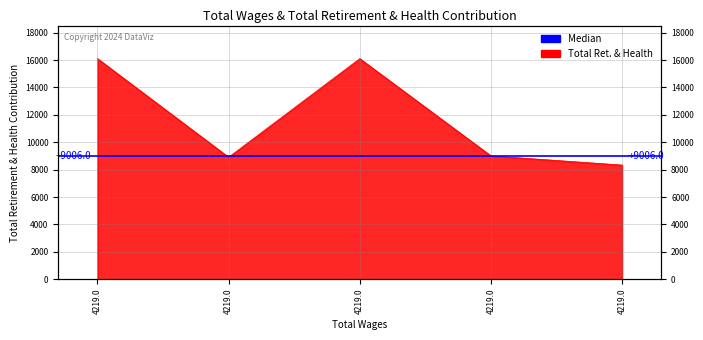

Approximately how many times larger is the value at 4219.0 compared to 4219.0?

1.0